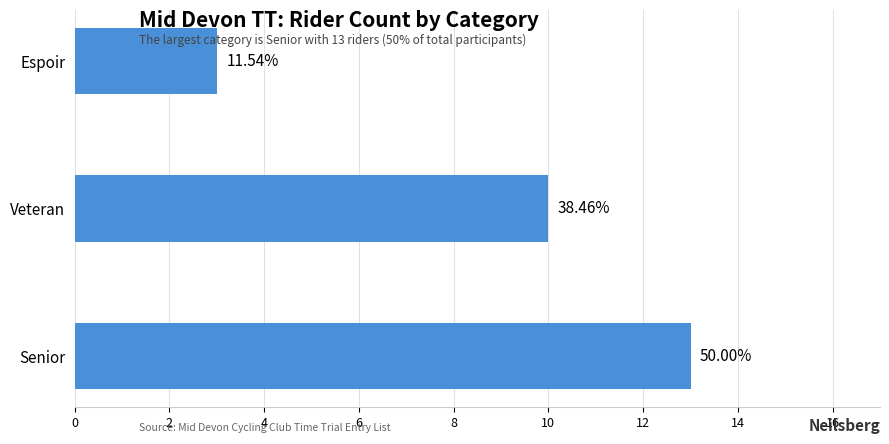

What is the difference between the maximum and second lowest values?

3